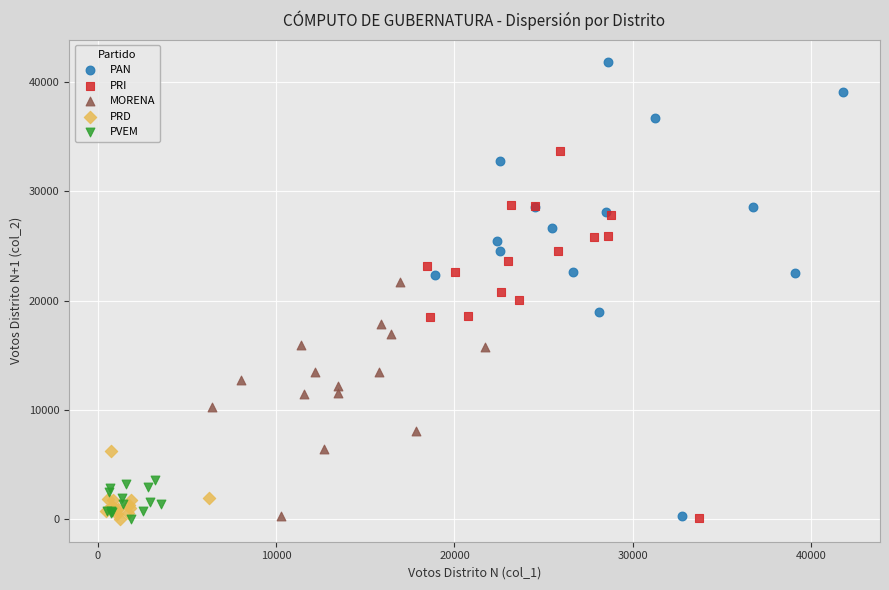

What are all the series names shown in the legend?

PAN, PRI, MORENA, PRD, PVEM